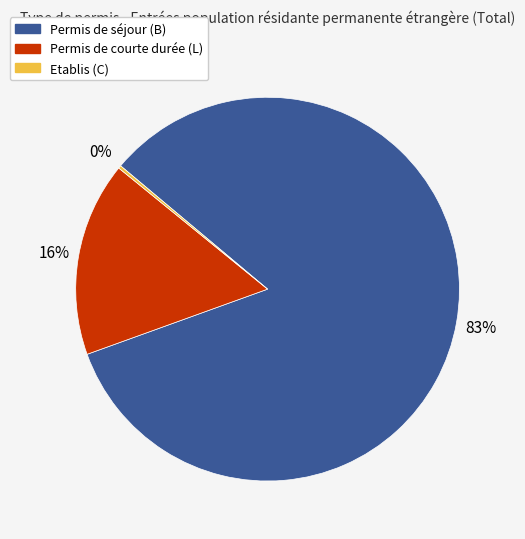

Is there any slice that represents more than half of the pie?

Yes